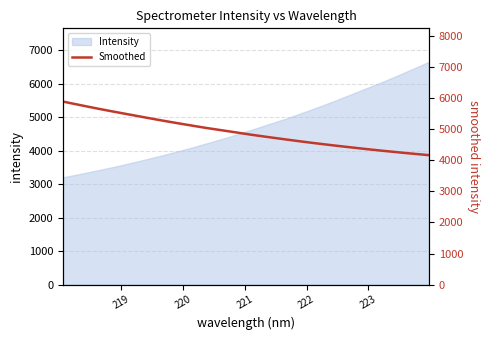

What is the value of the 19th point from the left?

4713.8